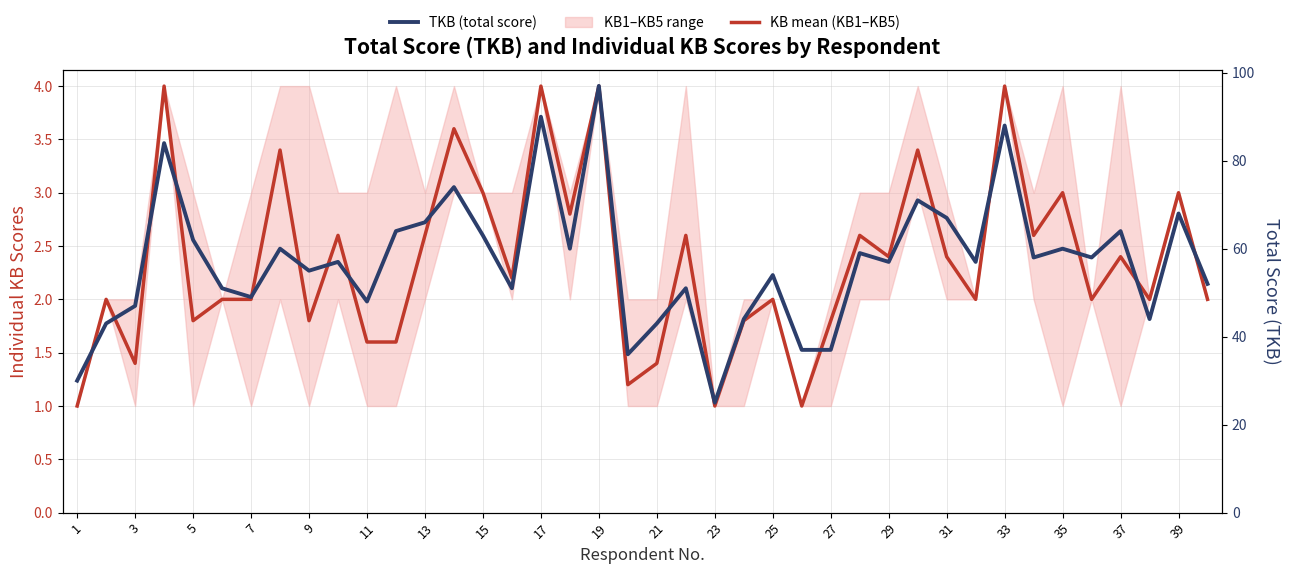

Which series has the largest range (max minus min)?

TKB (total score)